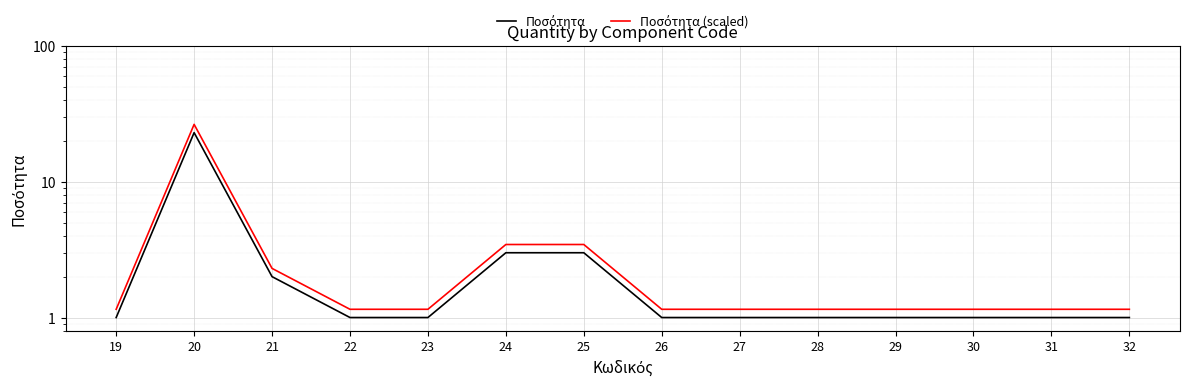

What is the sum of the Ποσότητα values at 27 and 20?

24.0